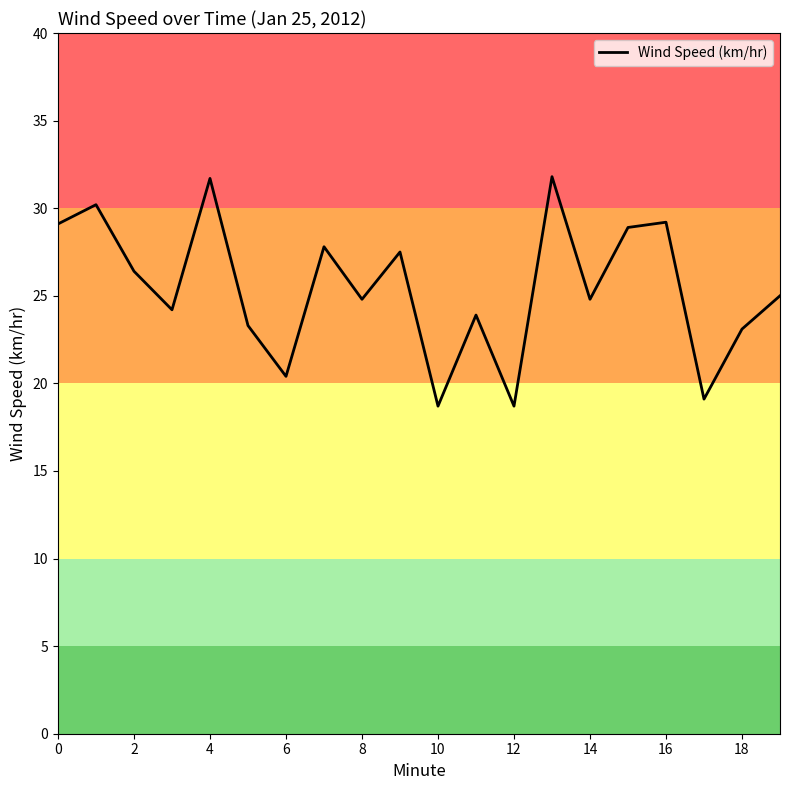

What is the greatest value displayed?

31.8